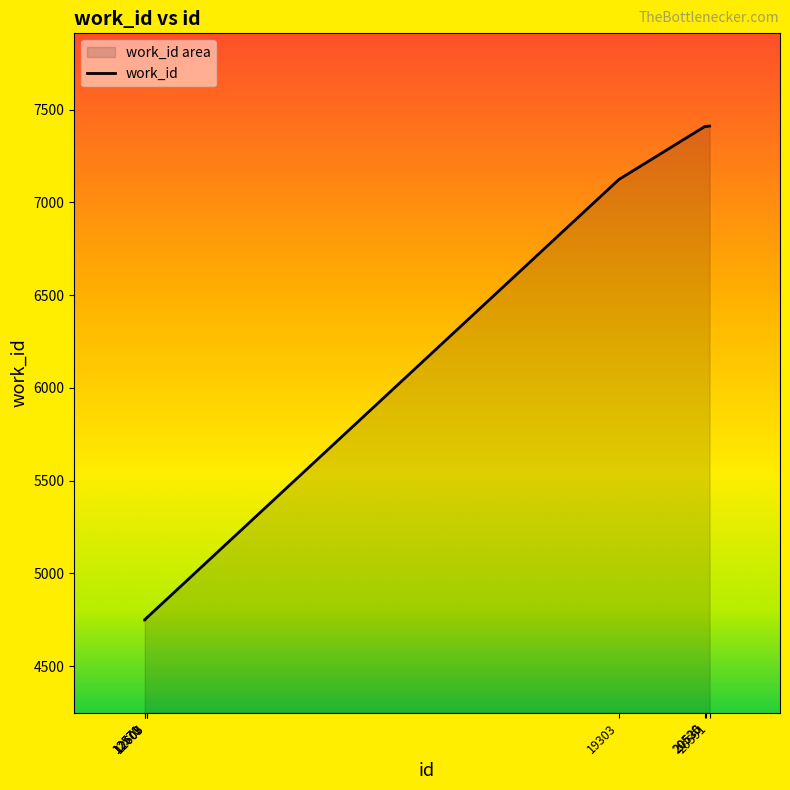

Reading left to right, extract all data points from this chart.

12570=4748	12571=4748	12603=4762	12605=4762	19303=7123	20520=7408	20535=7409	20591=7411